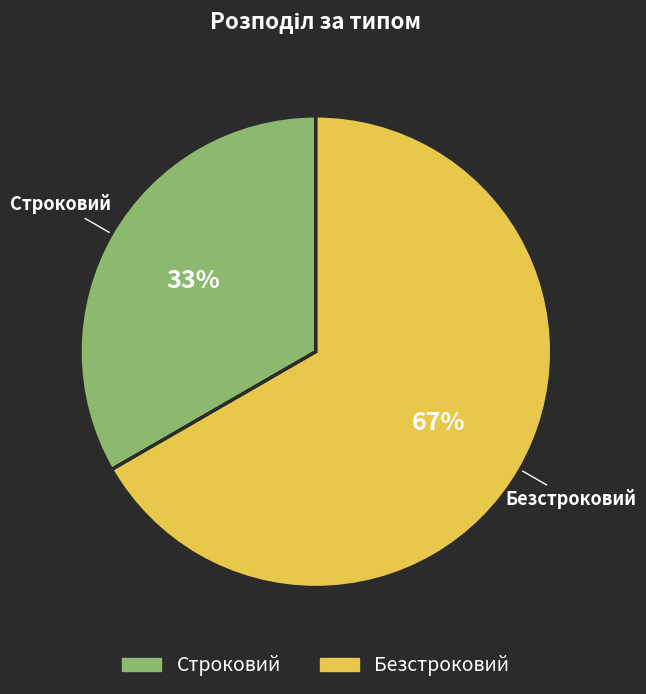

Between Безстроковий and Строковий, which is larger?

Безстроковий